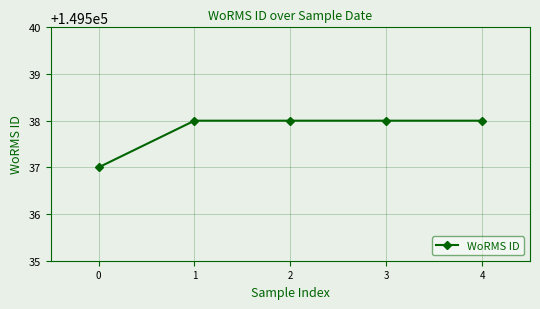

What is the difference between the values at 0 and 4?

1